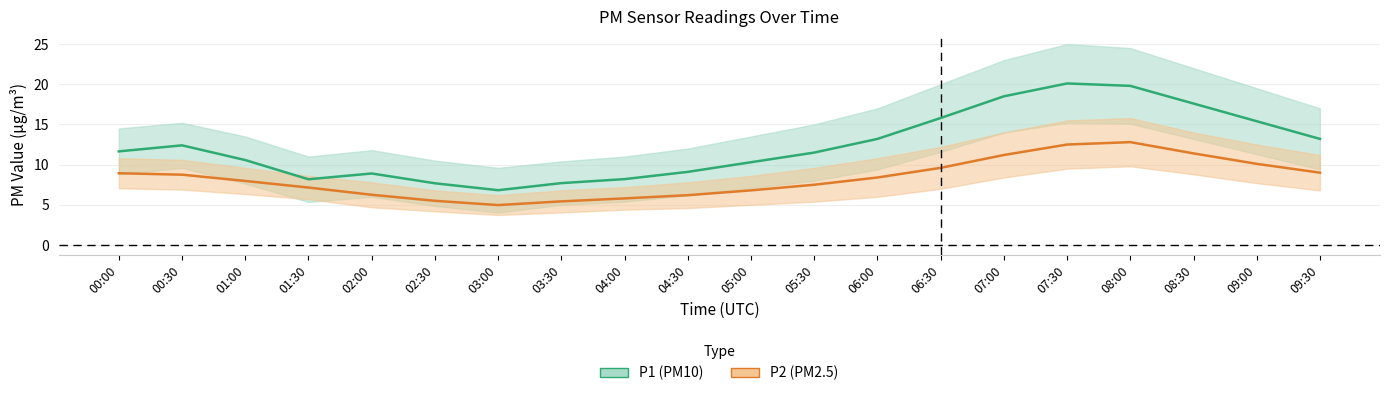

How many interior local valleys does the P2 series have?

1